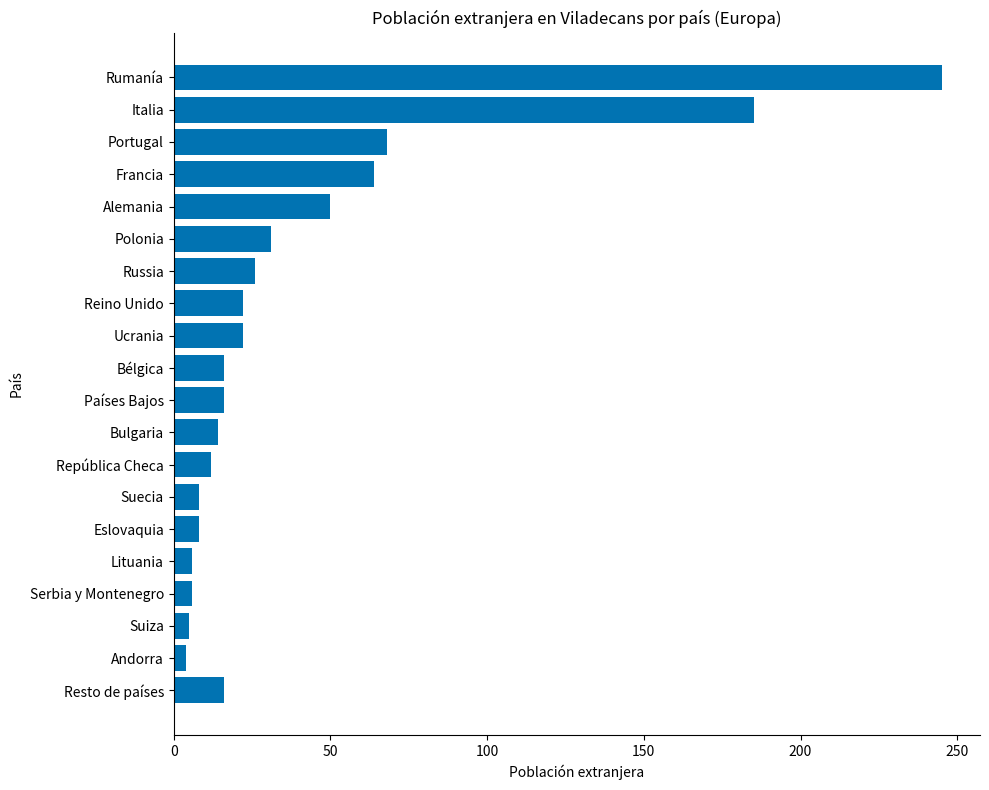

Between Alemania and Ucrania, which is larger?

Alemania